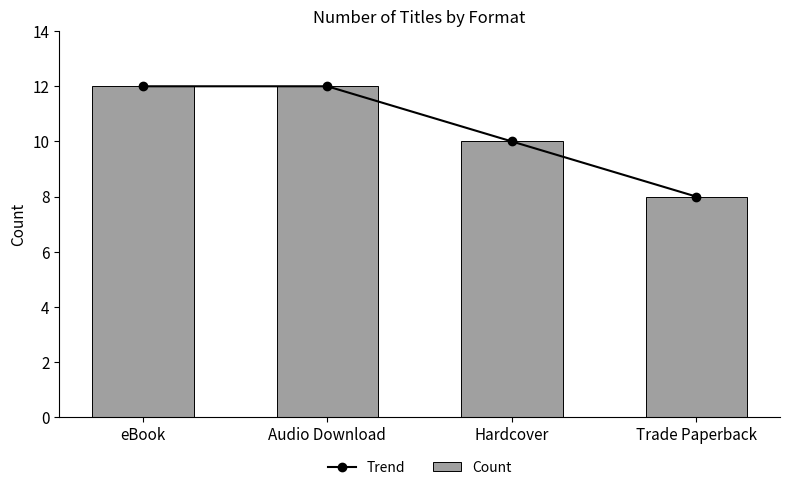

What is the total value across all series at eBook?

24